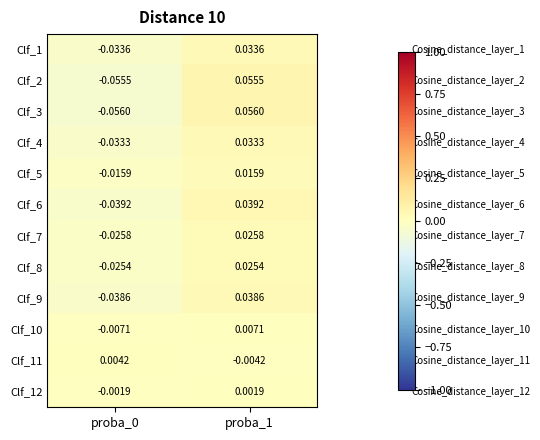

Is the value of Clf_7 at proba_0 greater than the value of Clf_10 at proba_1?

No